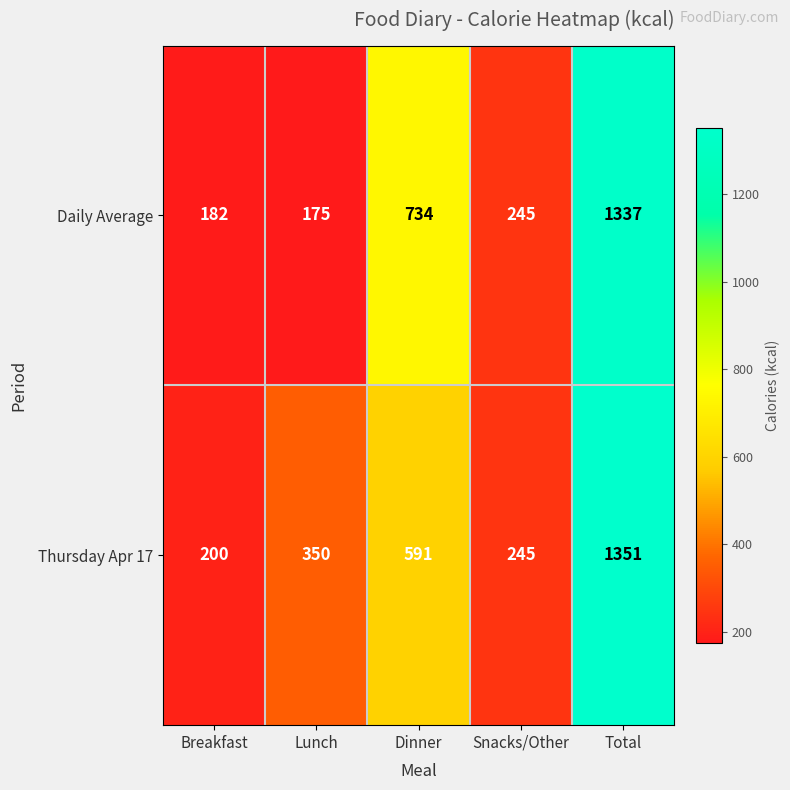

Between Lunch and Dinner, which series saw the biggest shift?

Daily Average